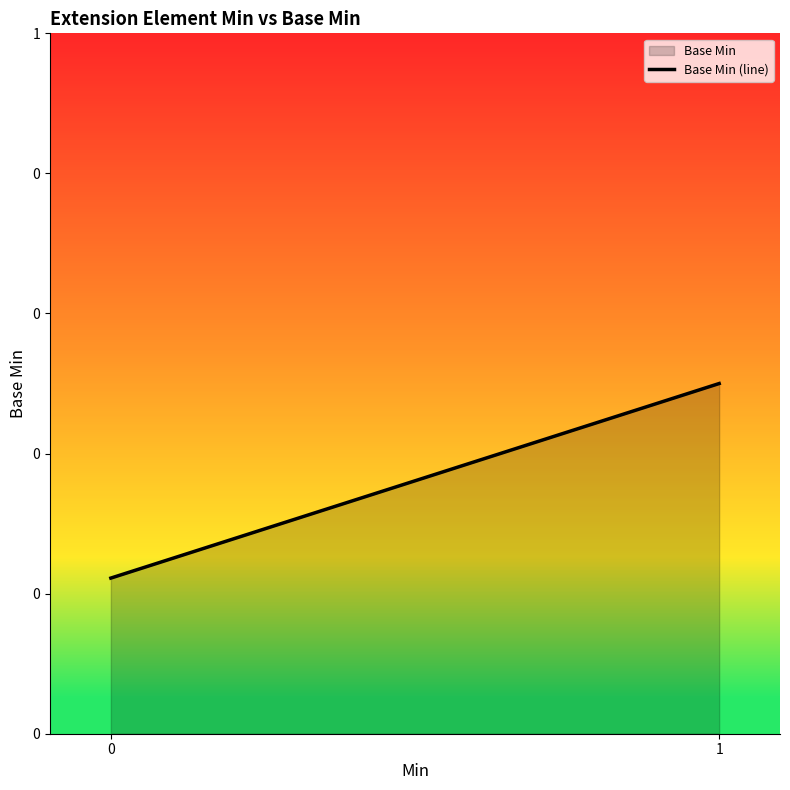

List the labels in order of value, largest first.

1, 0